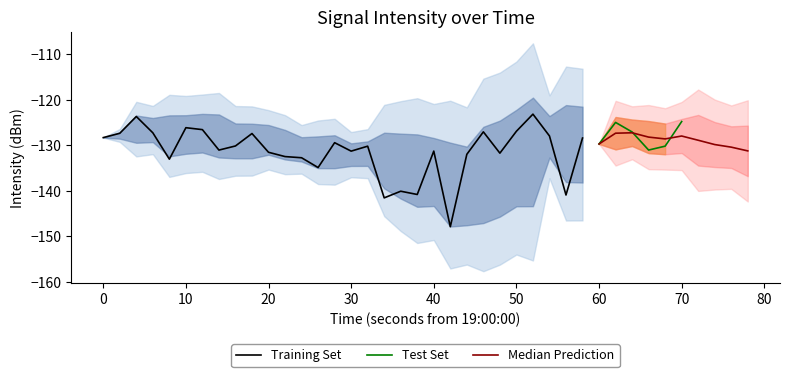

What is the approximate value at 30?

-129.7